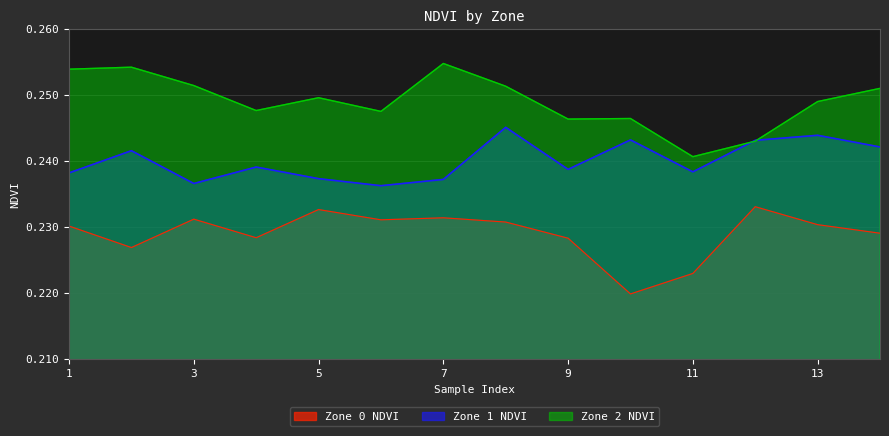

At which label is Zone 0 NDVI closest to 0?

10